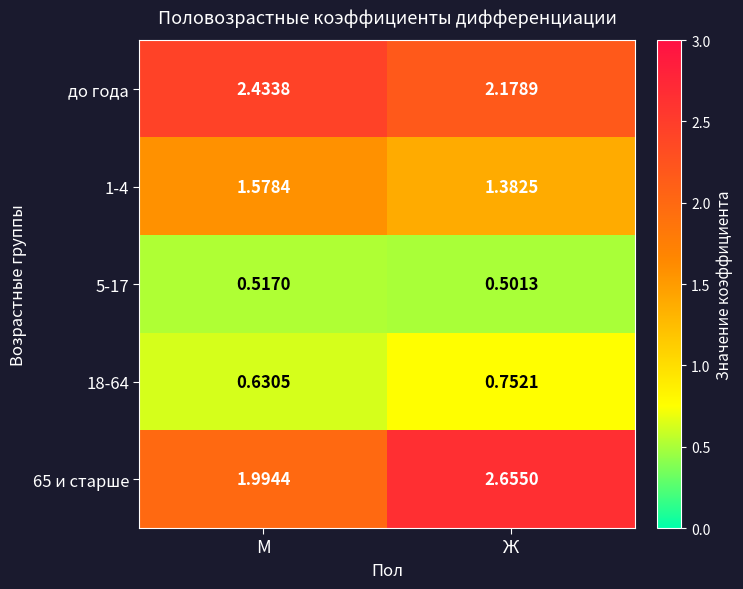

At which label does 65 и старше reach its minimum?

М